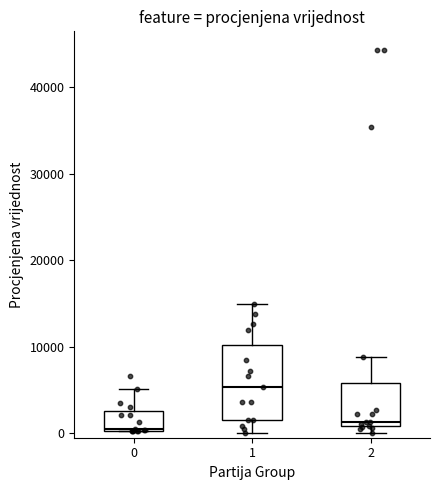

Where does the upper whisker of the box at x = 1 end on the y-axis? The values are not printed on the chart, so give them approximately, as read against the axis.

15000